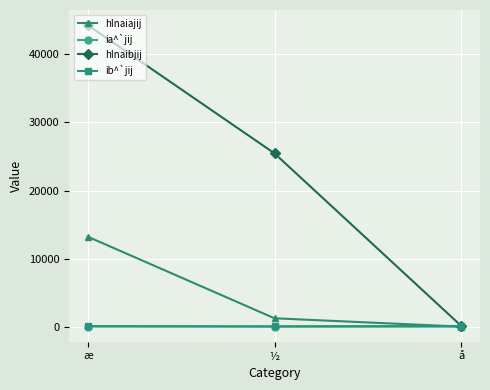

At how many categories does at least one series exceed 18944?

2